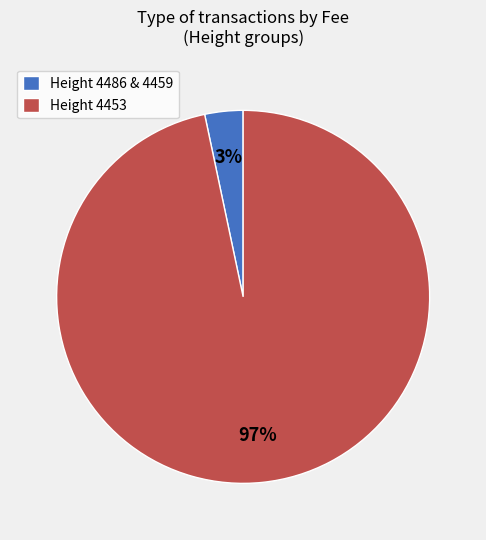

Which has a higher value, Height 4453 or Height 4486 & 4459?

Height 4453